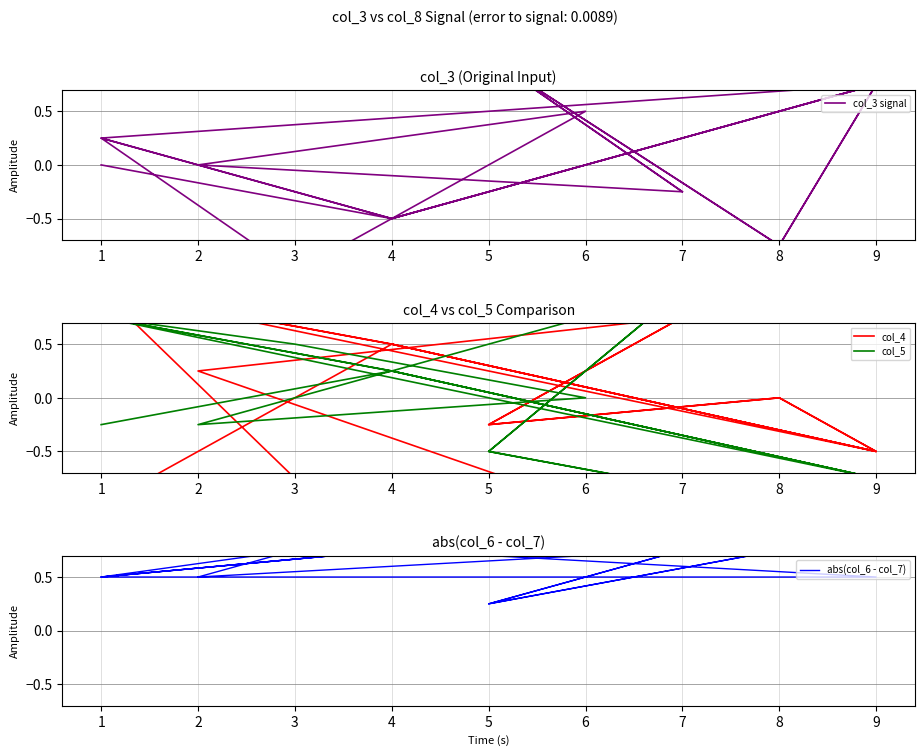

Count the col_3 signal values in the range 0 to 1.

10